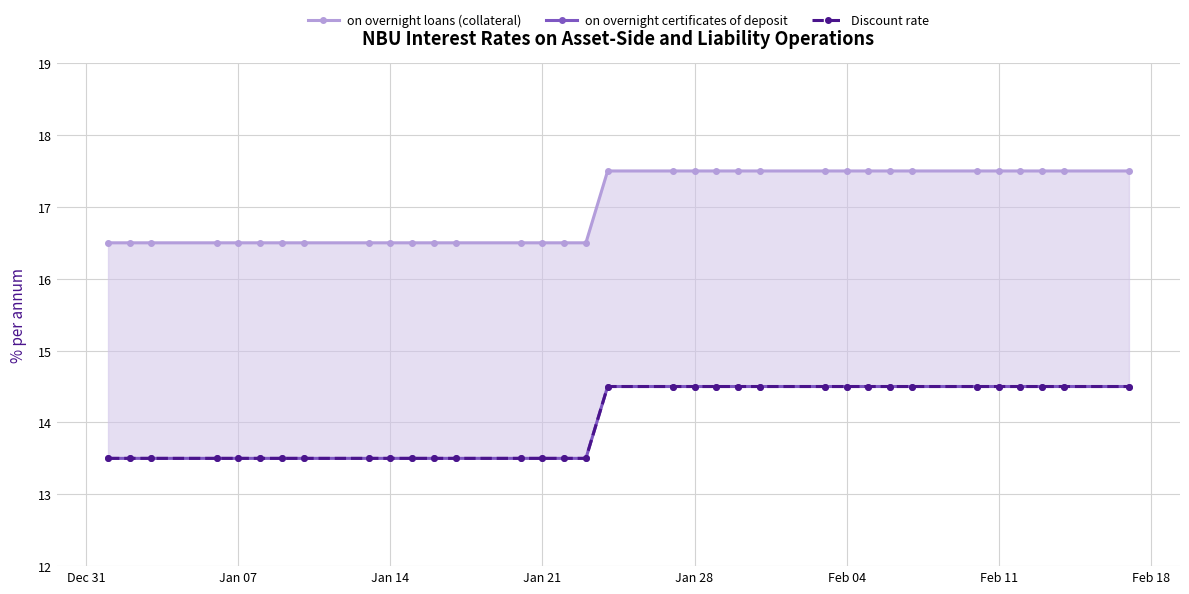

Is the value of on overnight certificates of deposit at 32 greater than the value of Discount rate at 14?

Yes